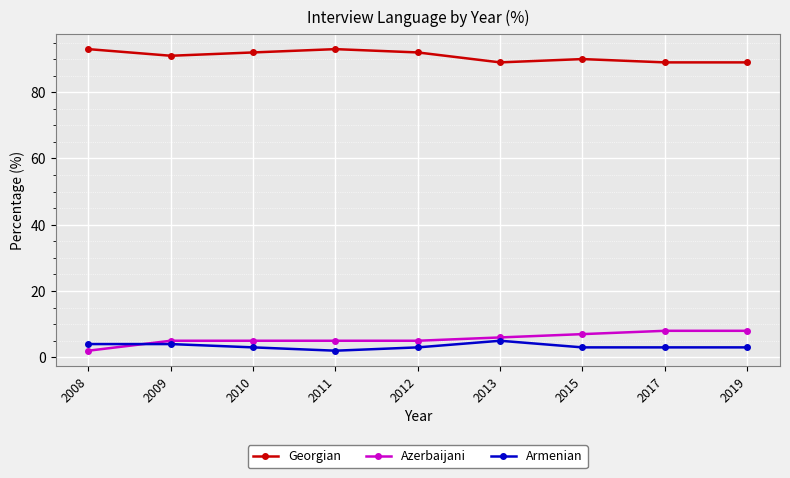

The value of Azerbaijani at 2019 is 14. True or false?

False